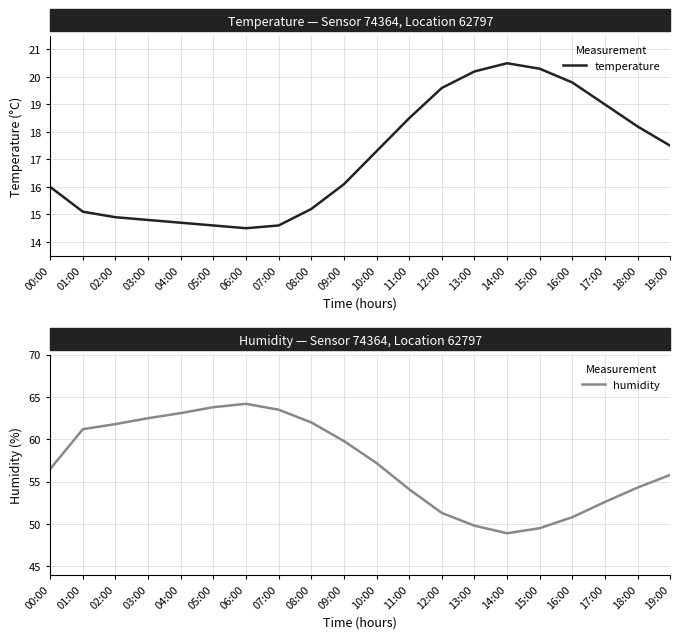

What is the sum of the temperature values at 07:00 and 03:00?

29.4